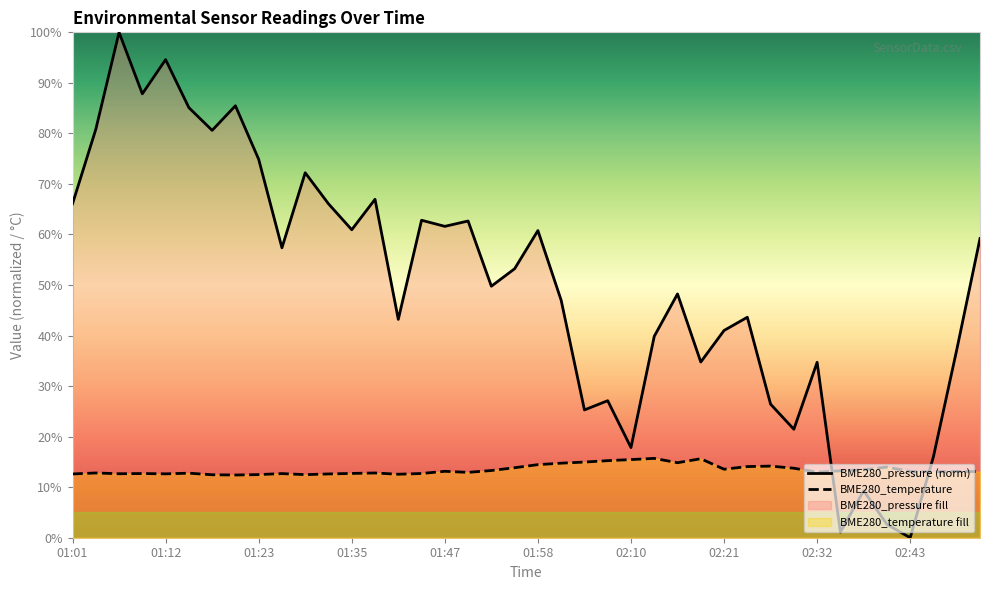

Which series ends up on top after the final intersection of BME280_temperature and BME280_pressure (norm)?

BME280_pressure (norm)